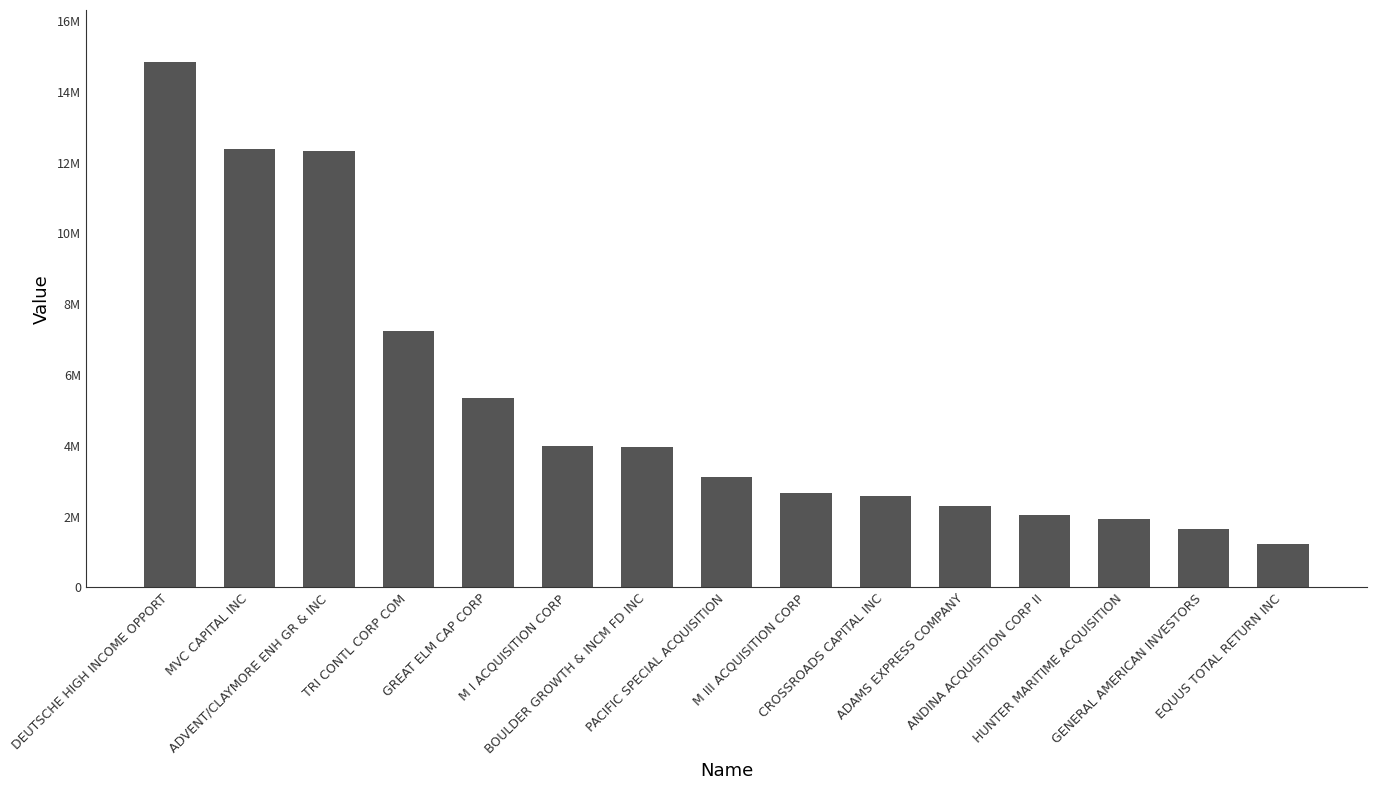

Approximately how many times larger is the value at TRI CONTL CORP COM compared to ADVENT/CLAYMORE ENH GR & INC?

0.6